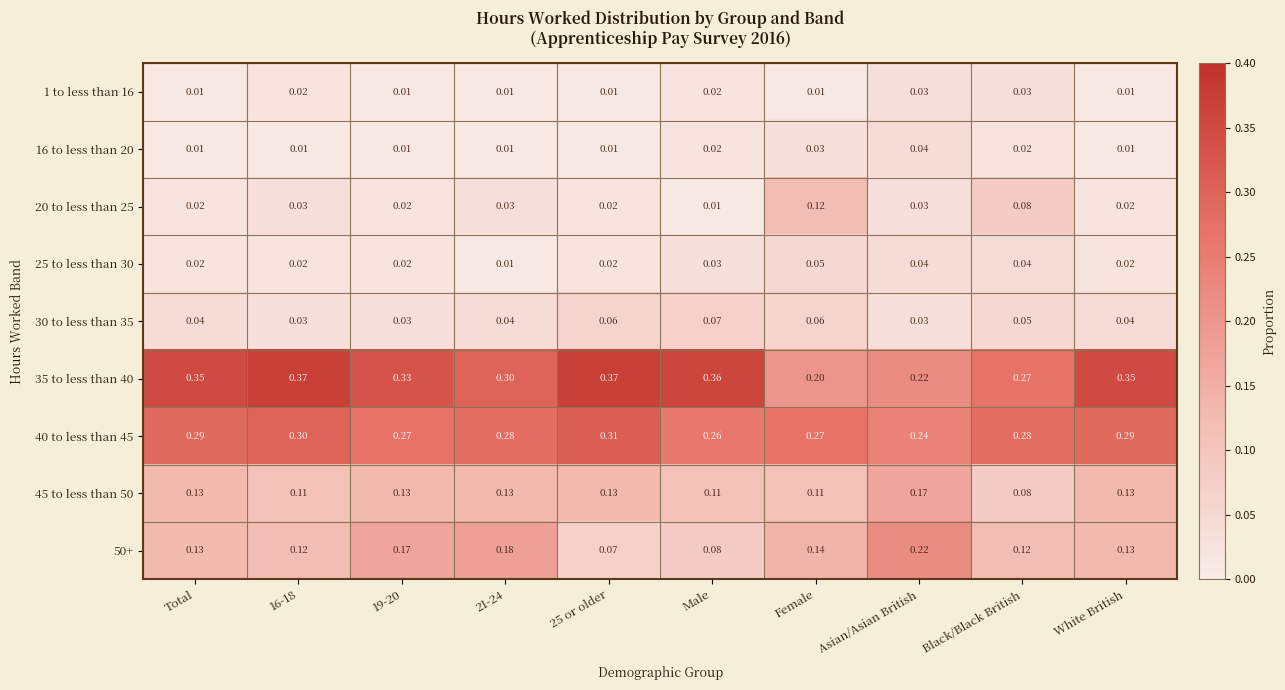

Which category has the highest value in the 16 to less than 20 series?

Asian/Asian British